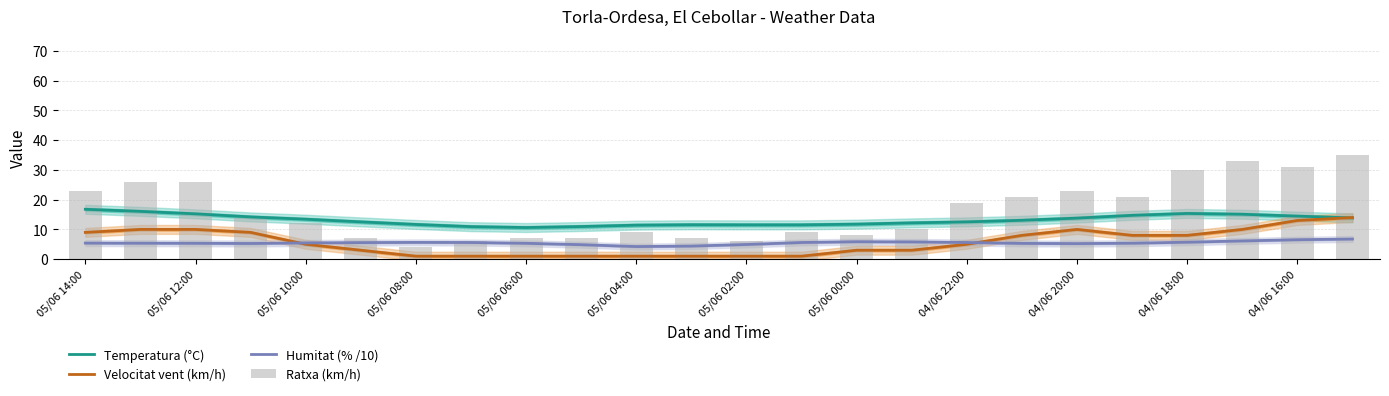

Where does the Humitat (% /10) series first go above 5?

05/06 14:00